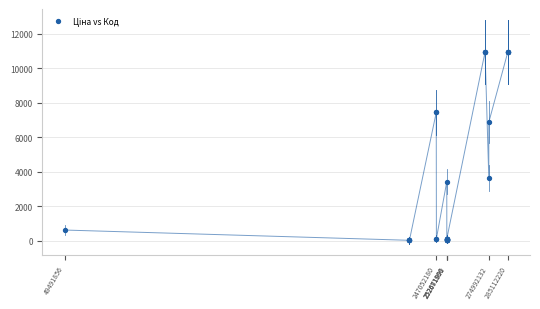

What Y value in the scatter plot is closest to 5483?

6869.4